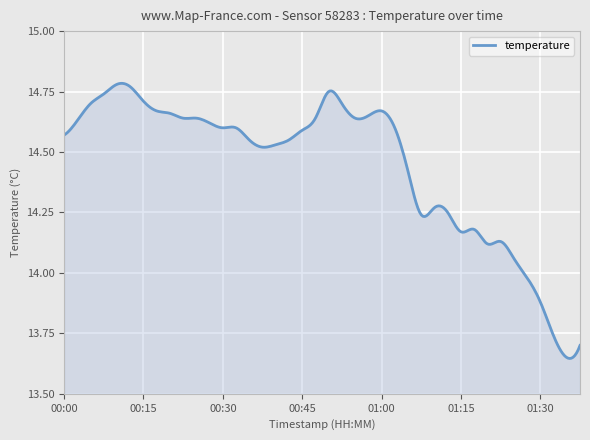

Rank the categories by value from highest to lowest.

00:10, 00:13, 00:50, 00:08, 00:15, 00:05, 00:52, 00:18, 01:00, 00:20, 00:57, 00:23, 00:25, 00:47, 00:55, 00:03, 00:27, 00:30, 00:32, 01:02, 00:45, 00:00, 00:35, 00:42, 00:40, 00:37, 01:05, 01:10, 01:12, 01:07, 01:17, 01:15, 01:22, 01:20, 01:25, 01:27, 01:30, 01:32, 01:37, 01:35